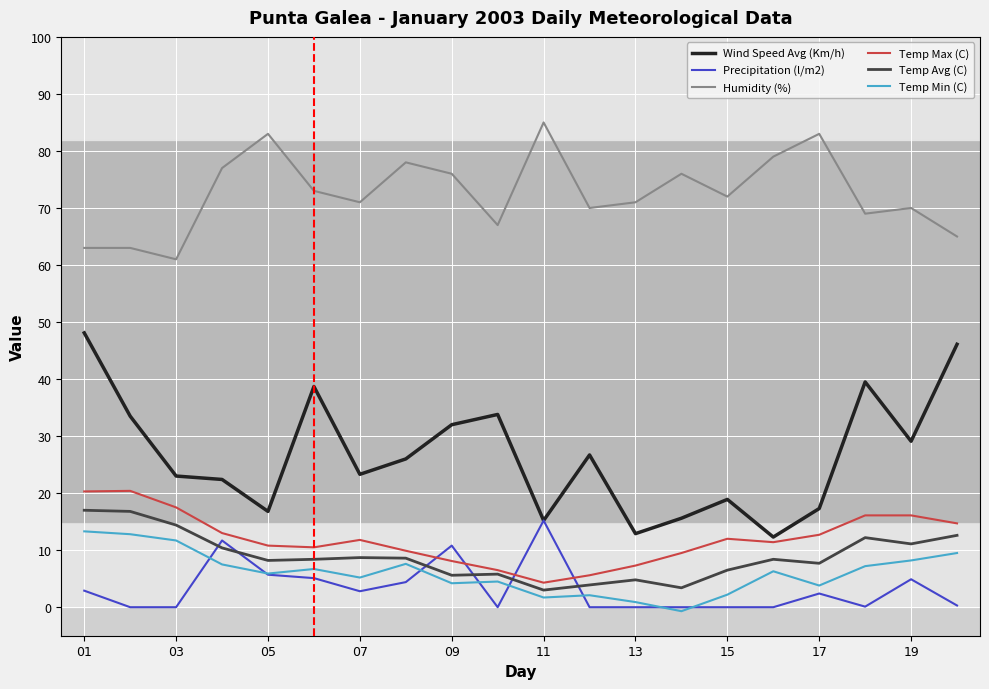

True or false: Temp Min (C) has more than 0 points higher than both neighbors.

True